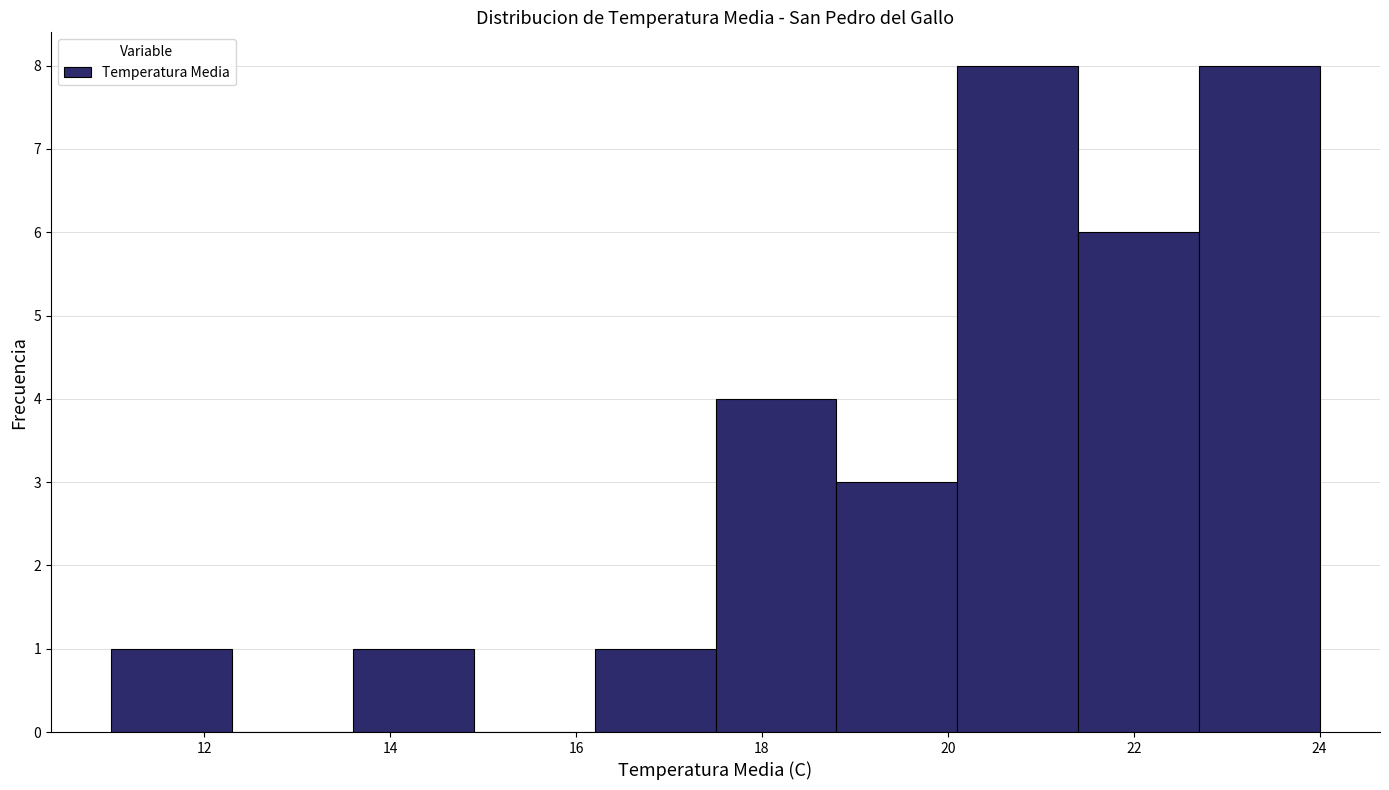

Reading left to right, list every bar in this chart as the range it spans on the x-axis followed by its height. Neither the bar edges nor the heights are printed on the chart, so give them approximately, as read against the axes.

11.0 to 12.3: 1
12.3 to 13.6: 0
13.6 to 14.9: 1
14.9 to 16.2: 0
16.2 to 17.5: 1
17.5 to 18.8: 4
18.8 to 20.1: 3
20.1 to 21.4: 8
21.4 to 22.7: 6
22.7 to 24.0: 8